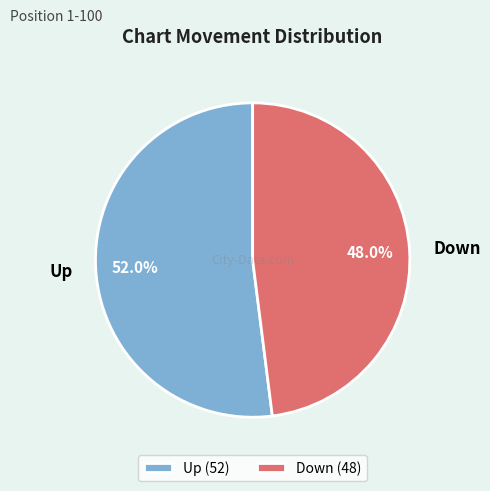

Is there any slice that represents more than half of the pie?

Yes